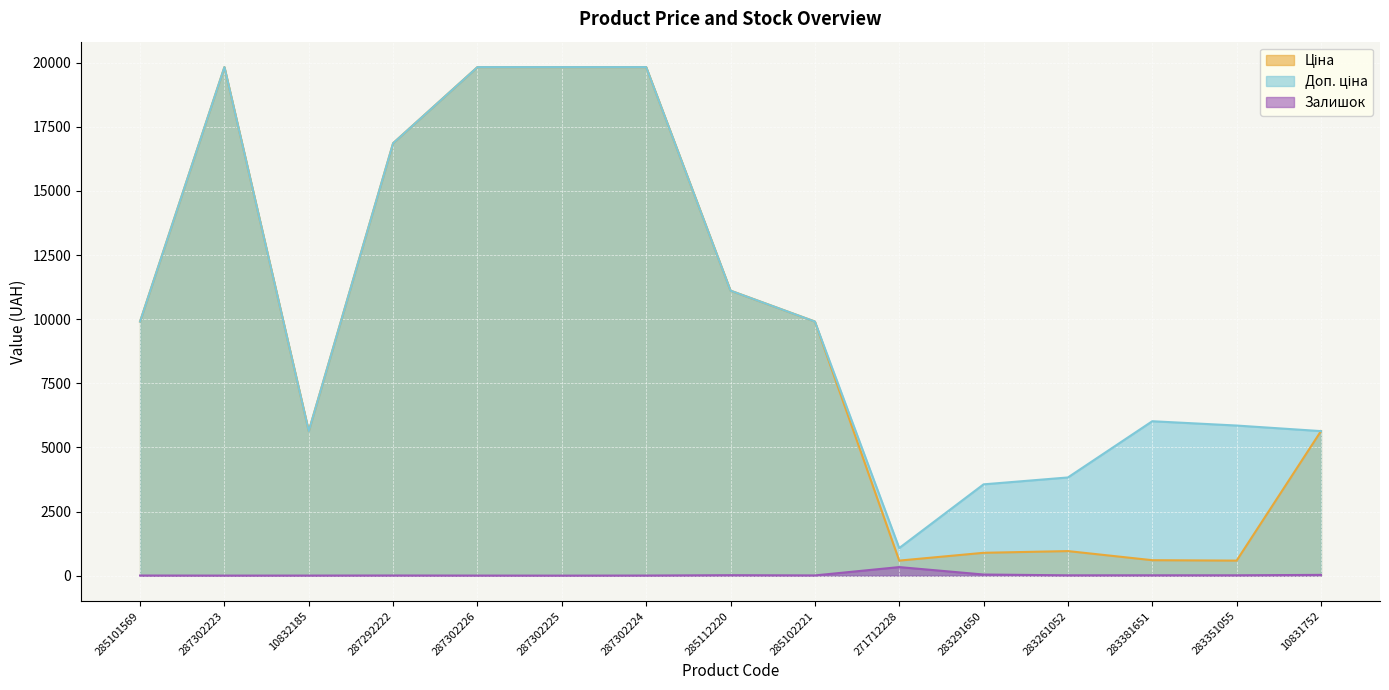

Count the number of categories in the chart.

15